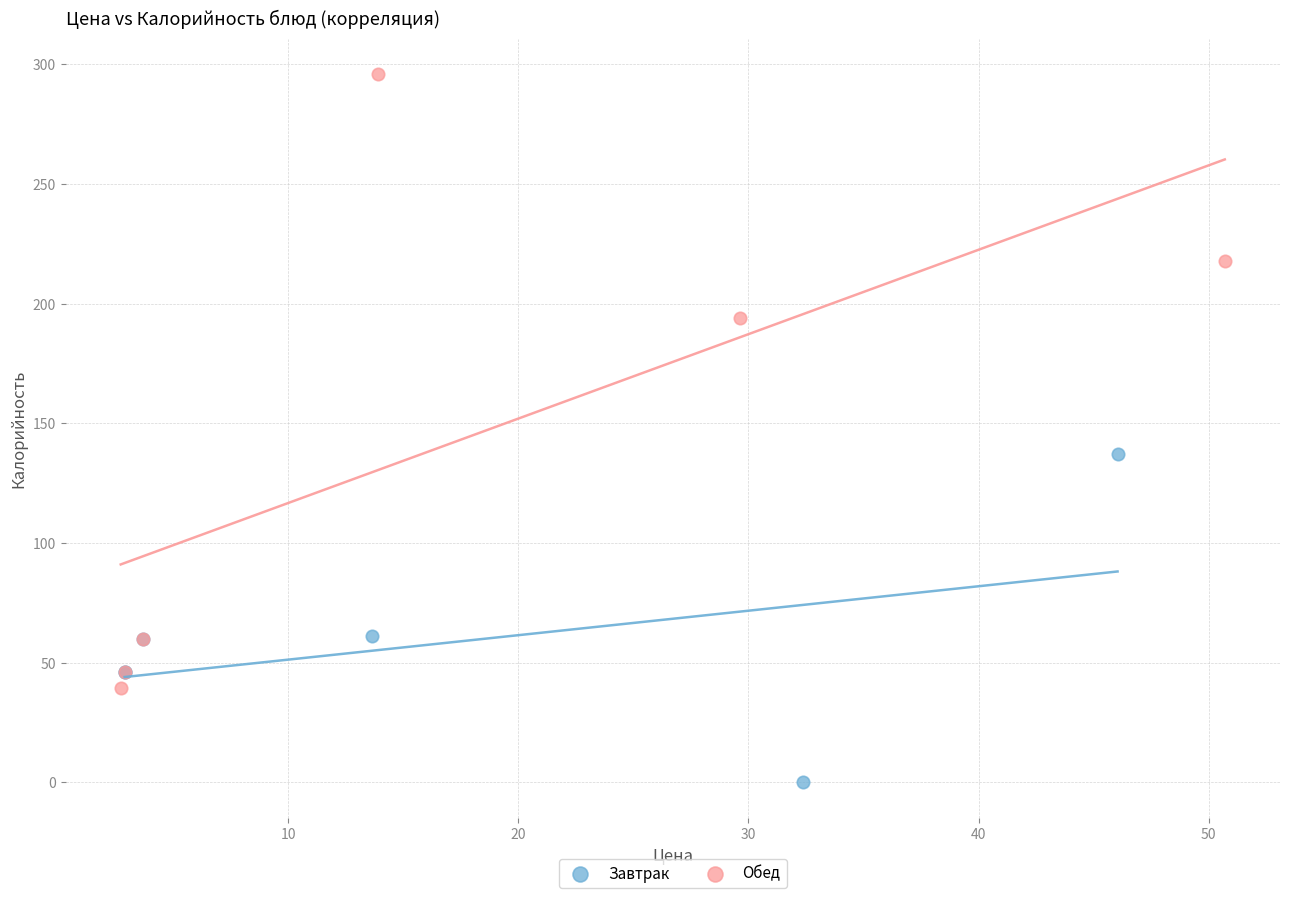

Which series reaches the minimum Y coordinate?

Завтрак